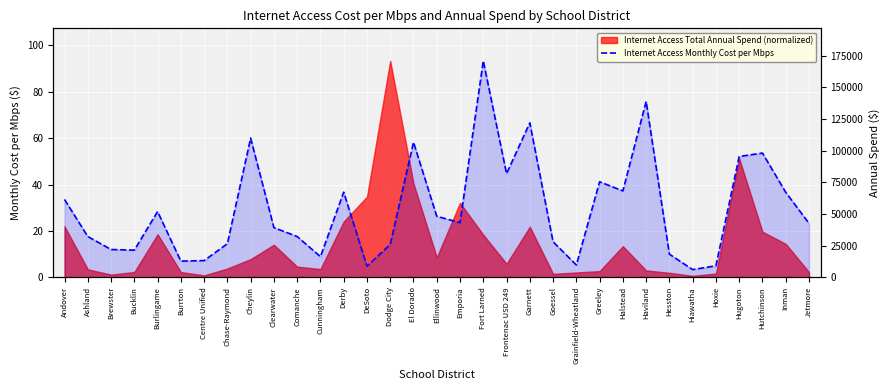

Where is the data nearest to the value 48?

Frontenac USD 249